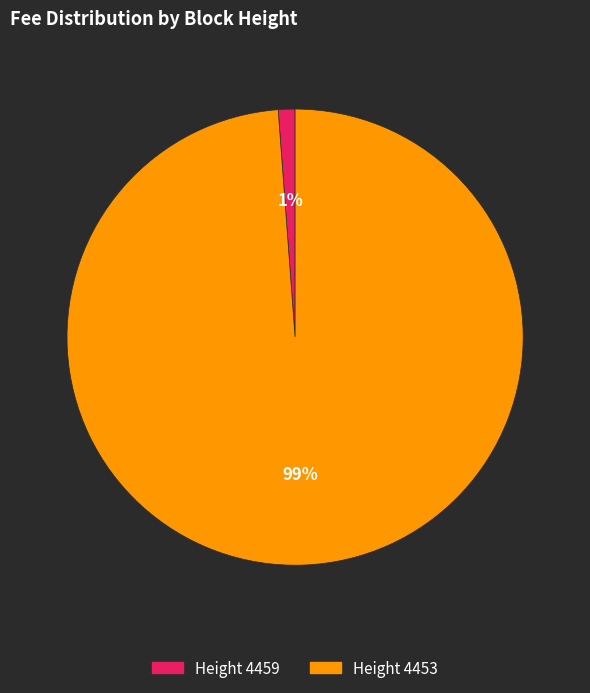

Which slice is the smallest?

Height 4459